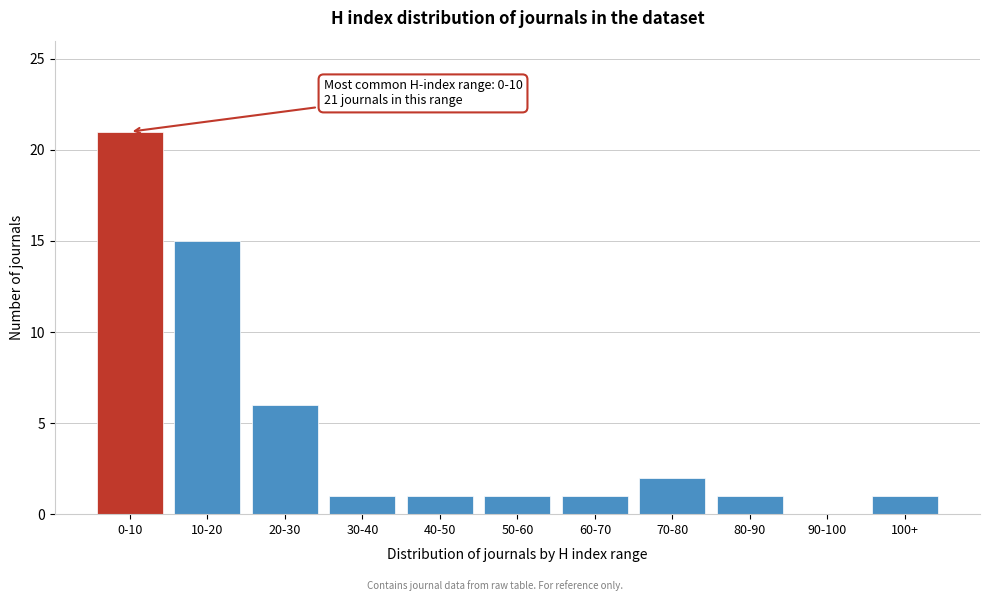

Reading left to right, what are all the values shown in this chart?

0-10=21	10-20=15	20-30=6	30-40=1	40-50=1	50-60=1	60-70=1	70-80=2	80-90=1	90-100=0	100+=1